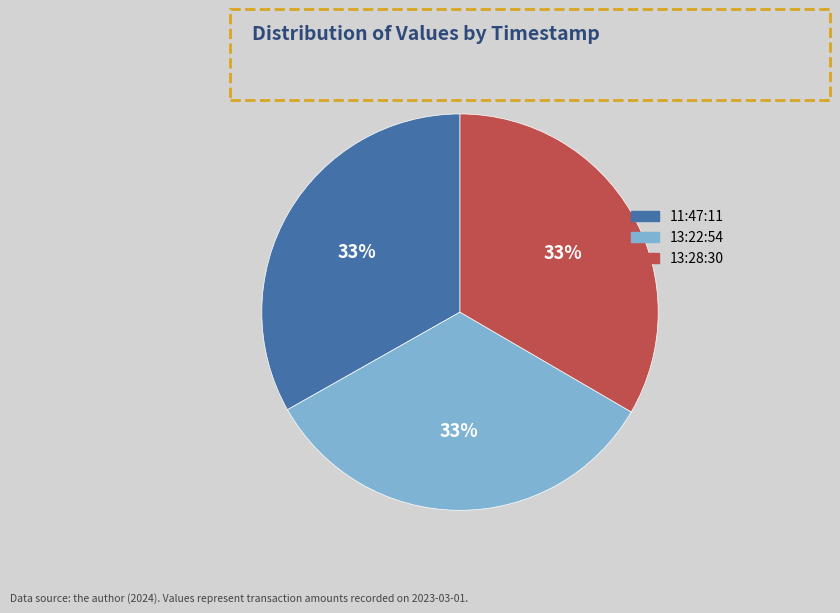

Is there a majority slice in this chart?

No